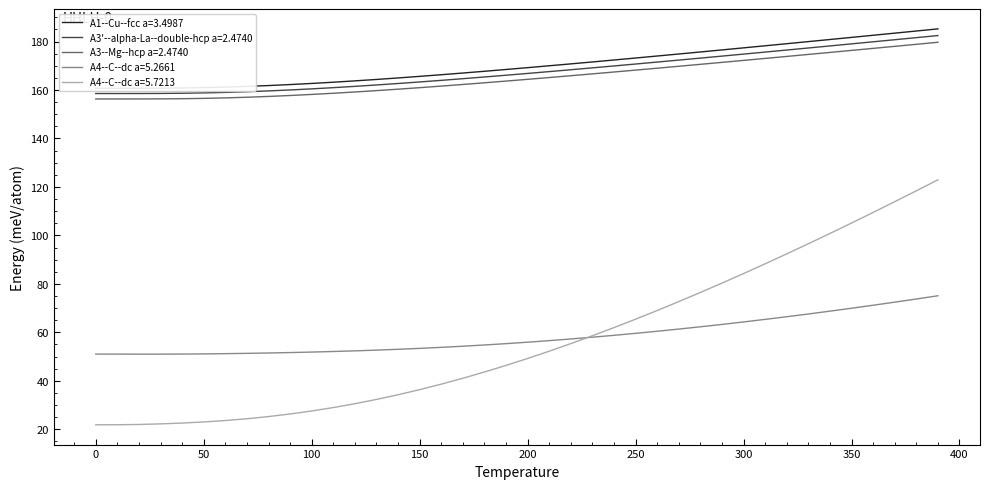

What is the label of the 30th point from the right?

100.0